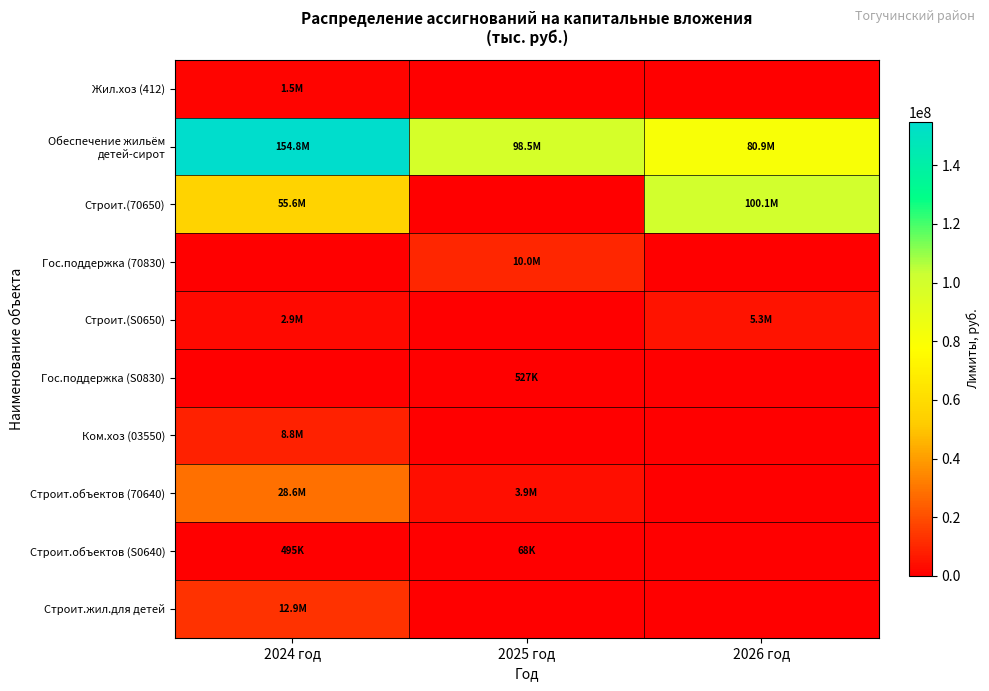

What is the greatest value displayed?

154847120.0